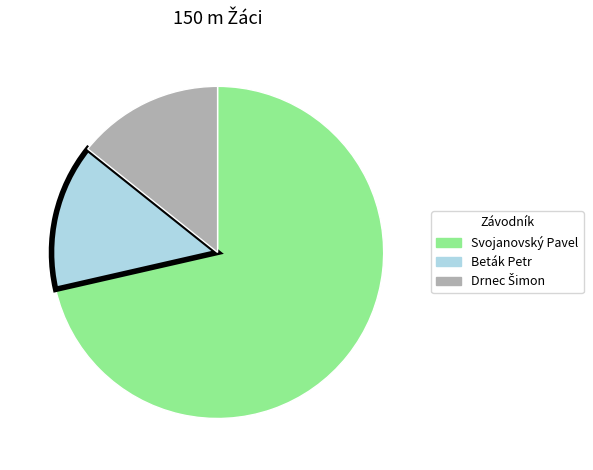

Is it true that Svojanovský Pavel is 61% of the pie?

False